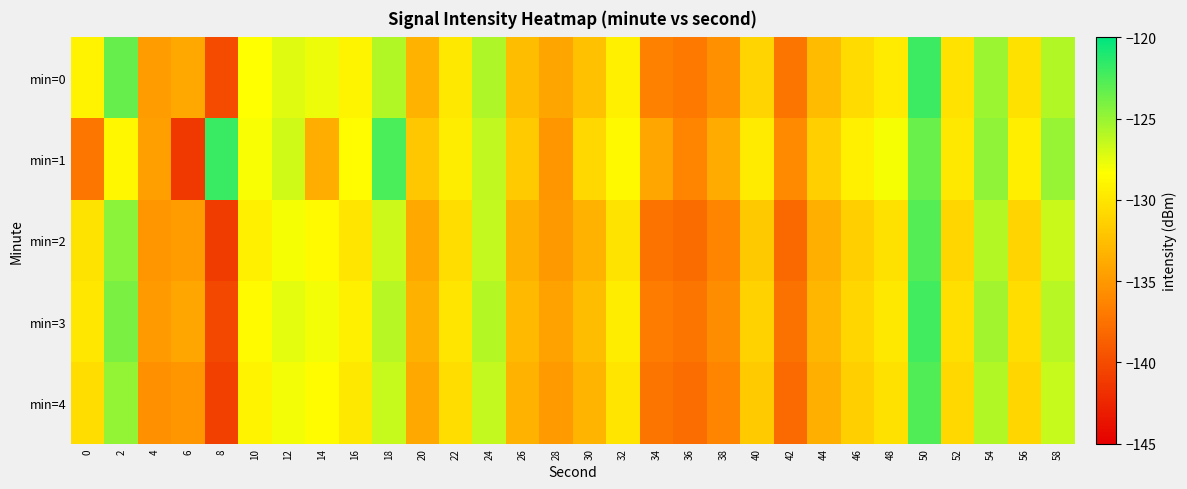

How many series are shown in this chart?

5